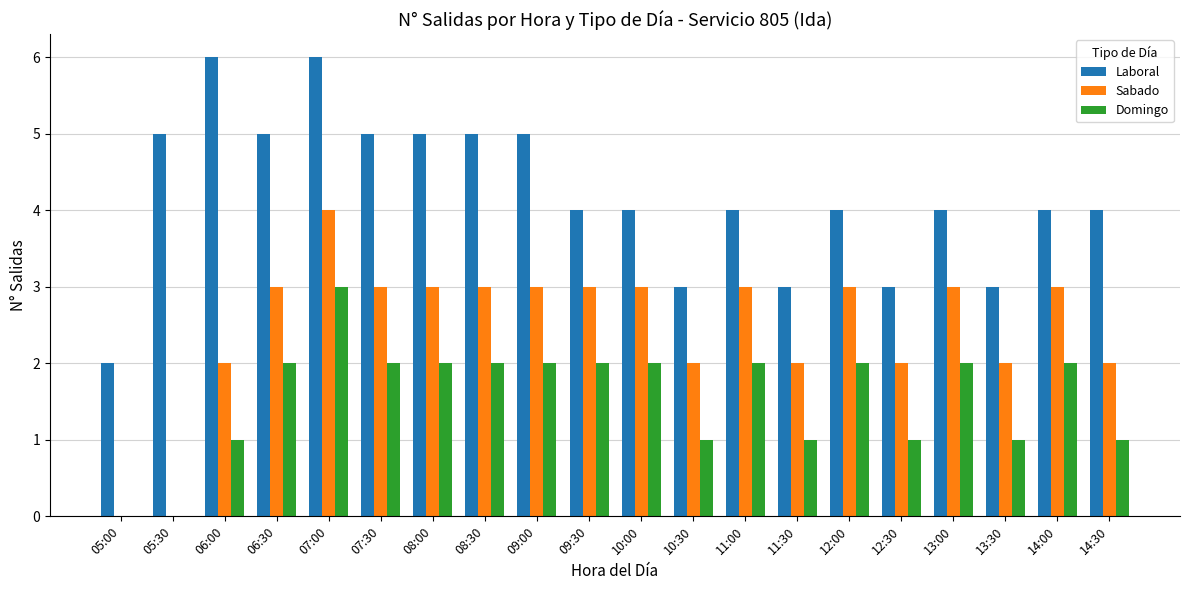

At which category is the sum across all series the highest?

07:00